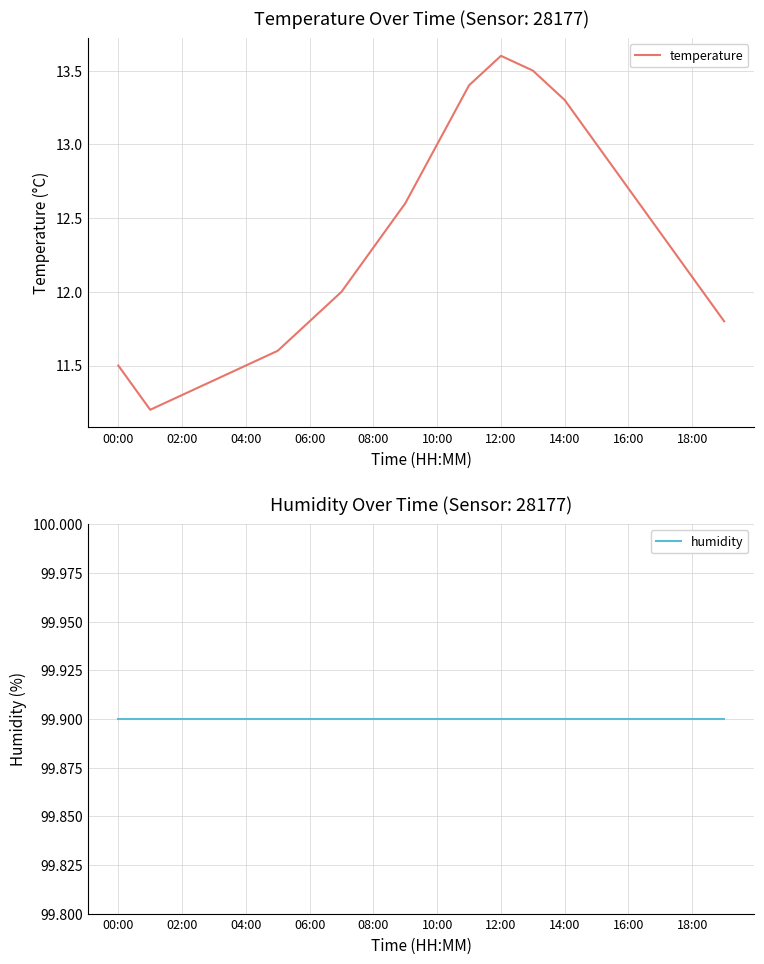

Which series has the largest total across all categories?

humidity